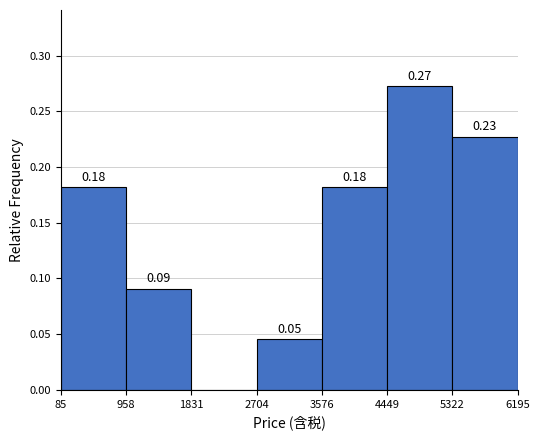

Over which range of the x-axis is the bar tallest?

4449 to 5322